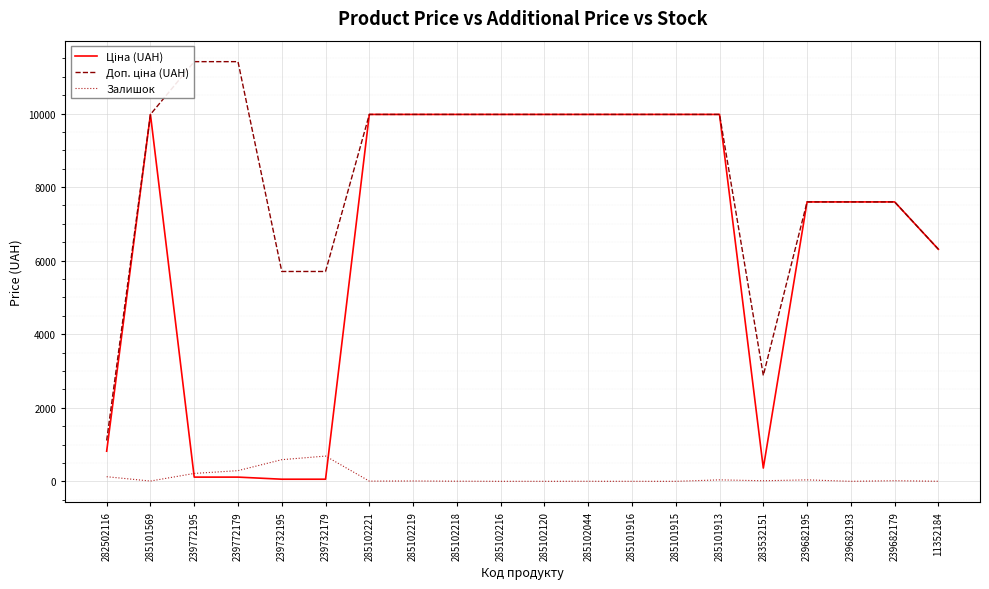

What position from the left is 285101915?

14